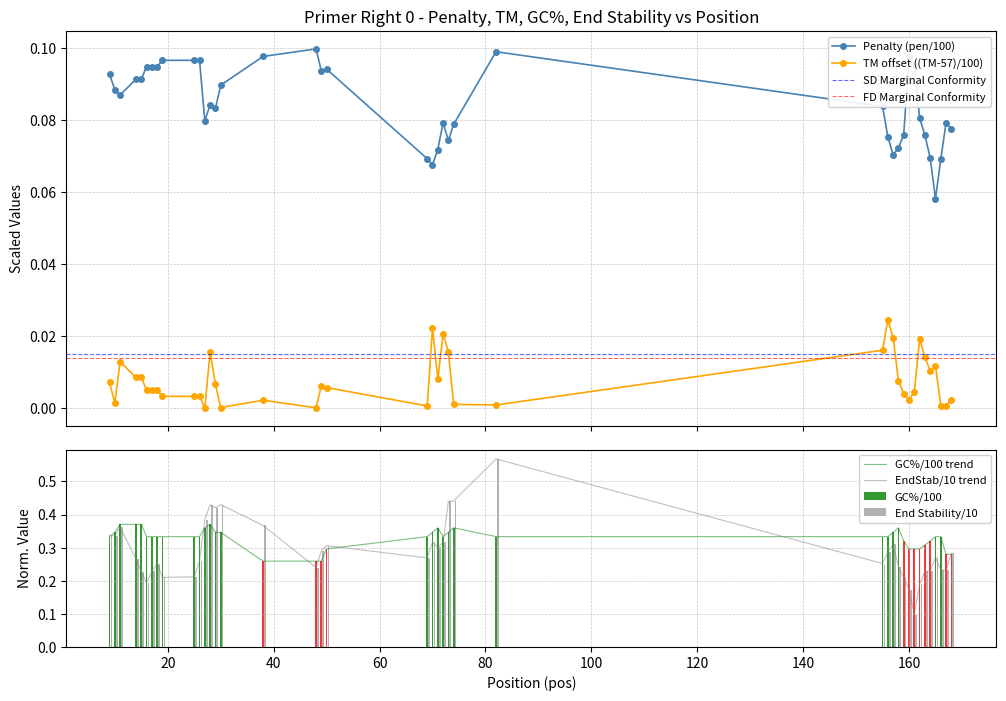

Reading left to right, transcribe all the data shown in this chart.

pen: 9=0.1	10=0.1	11=0.1	14=0.1	15=0.1	16=0.1	17=0.1	18=0.1	19=0.1	25=0.1	26=0.1	27=0.1	28=0.1	29=0.1	30=0.1	38=0.1	48=0.1	49=0.1	50=0.1	69=0.1	70=0.1	71=0.1	72=0.1	73=0.1	74=0.1	82=0.1	155=0.1	156=0.1	157=0.1	158=0.1	159=0.1	160=0.1	161=0.1	162=0.1	163=0.1	164=0.1	165=0.1	166=0.1	167=0.1	168=0.1
PRIMER_RIGHT_0_TM: 9=0.0	10=0.0	11=0.0	14=0.0	15=0.0	16=0.0	17=0.0	18=0.0	19=0.0	25=0.0	26=0.0	27=0.0	28=0.0	29=0.0	30=0.0	38=0.0	48=0.0	49=0.0	50=0.0	69=0.0	70=0.0	71=0.0	72=0.0	73=0.0	74=0.0	82=0.0	155=0.0	156=0.0	157=0.0	158=0.0	159=0.0	160=0.0	161=0.0	162=0.0	163=0.0	164=0.0	165=0.0	166=0.0	167=0.0	168=0.0
PRIMER_RIGHT_0_GC_PERCENT: 9=0.3	10=0.3	11=0.4	14=0.4	15=0.4	16=0.3	17=0.3	18=0.3	19=0.3	25=0.3	26=0.3	27=0.4	28=0.4	29=0.3	30=0.3	38=0.3	48=0.3	49=0.3	50=0.3	69=0.3	70=0.3	71=0.4	72=0.3	73=0.3	74=0.4	82=0.3	155=0.3	156=0.3	157=0.3	158=0.4	159=0.3	160=0.3	161=0.3	162=0.3	163=0.3	164=0.3	165=0.3	166=0.3	167=0.3	168=0.3
PRIMER_RIGHT_0_END_STABILITY: 9=0.3	10=0.3	11=0.4	14=0.3	15=0.2	16=0.2	17=0.2	18=0.3	19=0.2	25=0.2	26=0.3	27=0.4	28=0.4	29=0.4	30=0.4	38=0.4	48=0.2	49=0.3	50=0.3	69=0.3	70=0.3	71=0.3	72=0.3	73=0.4	74=0.4	82=0.6	155=0.3	156=0.3	157=0.3	158=0.2	159=0.2	160=0.2	161=0.1	162=0.2	163=0.2	164=0.2	165=0.3	166=0.2	167=0.2	168=0.3